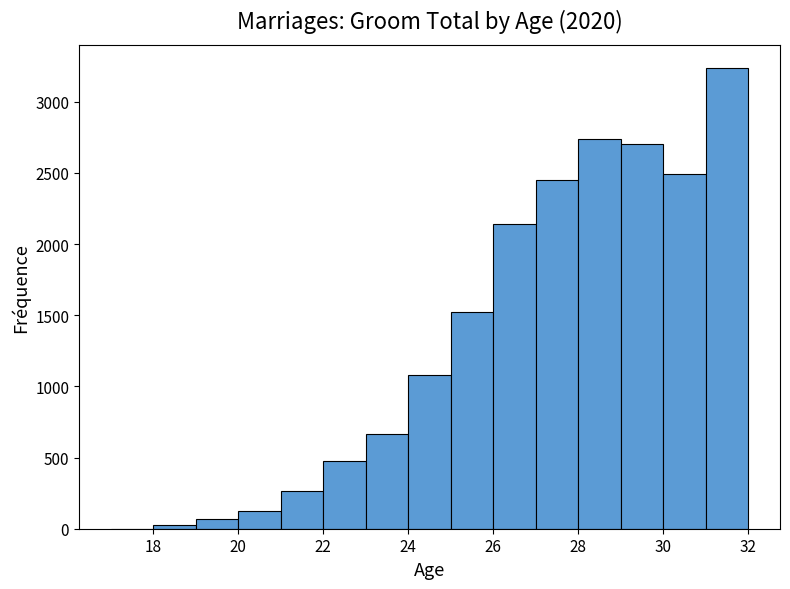

Reading left to right, list every bar in this chart as the range it spans on the x-axis followed by its height. The values are not printed on the chart, so give them approximately, as read against the axis.

17 to 18: under 50
18 to 19: under 50
19 to 20: 50
20 to 21: 150
21 to 22: 250
22 to 23: 450
23 to 24: 650
24 to 25: 1100
25 to 26: 1500
26 to 27: 2150
27 to 28: 2450
28 to 29: 2750
29 to 30: 2700
30 to 31: 2500
31 to 32: 3250